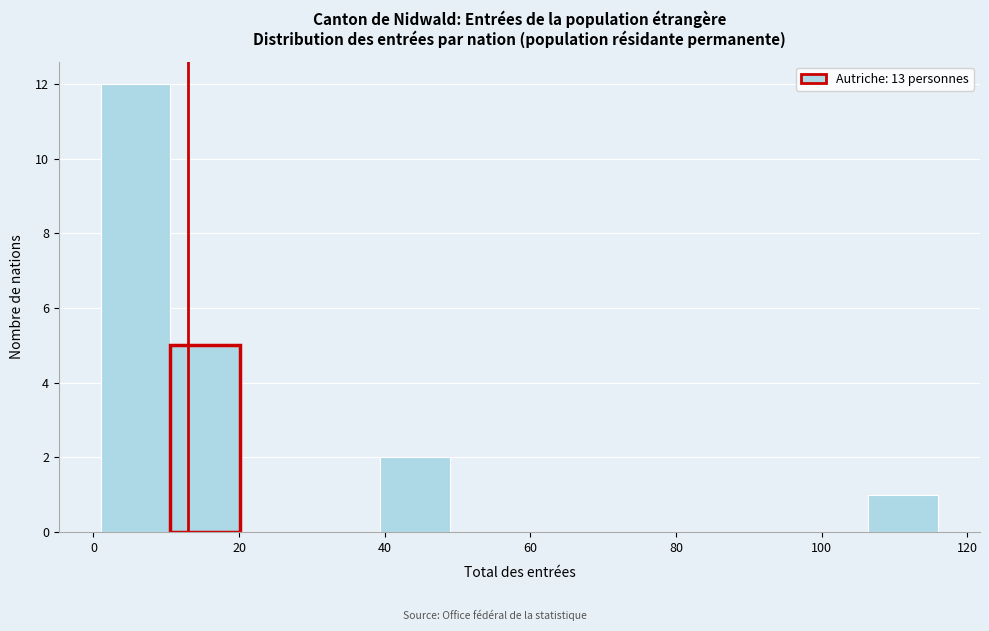

Reading left to right, list every bar in this chart as the range it spans on the x-axis followed by its height. Neither the bar edges nor the heights are printed on the chart, so give them approximately, as read against the axes.

2 to 10: 12
10 to 20: 5
20 to 30: 0
30 to 40: 0
40 to 48: 2
48 to 58: 0
58 to 68: 0
68 to 78: 0
78 to 88: 0
88 to 96: 0
96 to 106: 0
106 to 116: 1